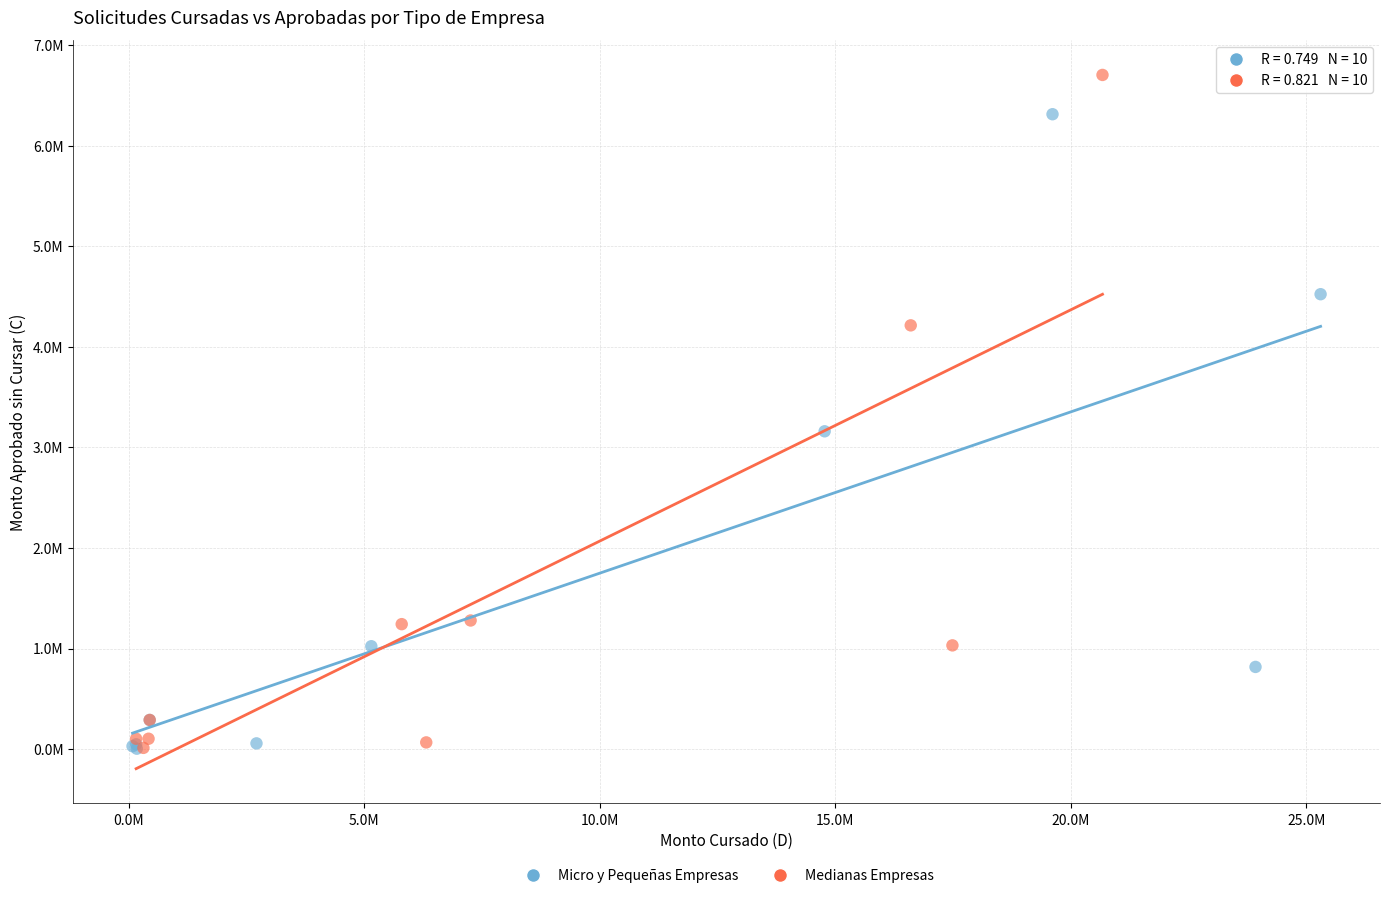

Which series contains the highest Y value?

Medianas Empresas